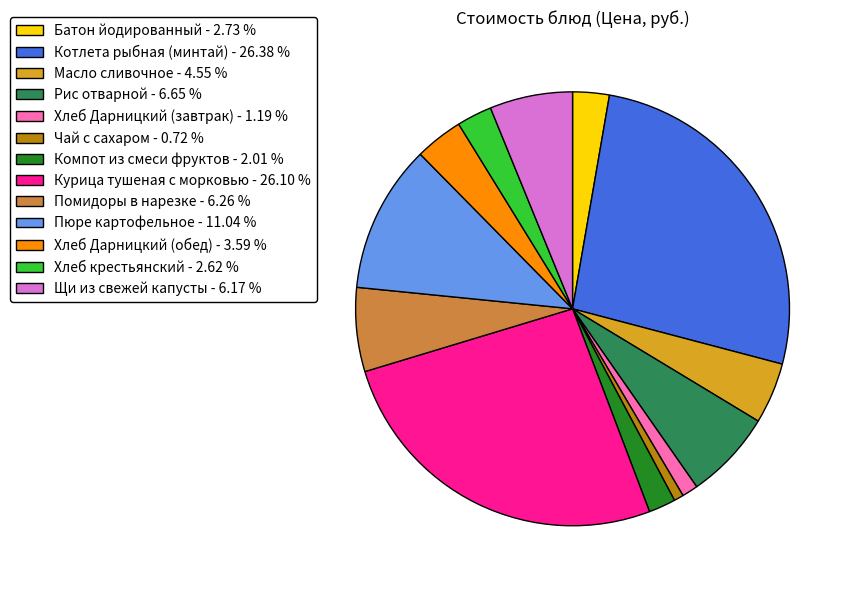

Which has a higher value, Помидоры в нарезке - 6.26 % or Чай с сахаром - 0.72 %?

Помидоры в нарезке - 6.26 %